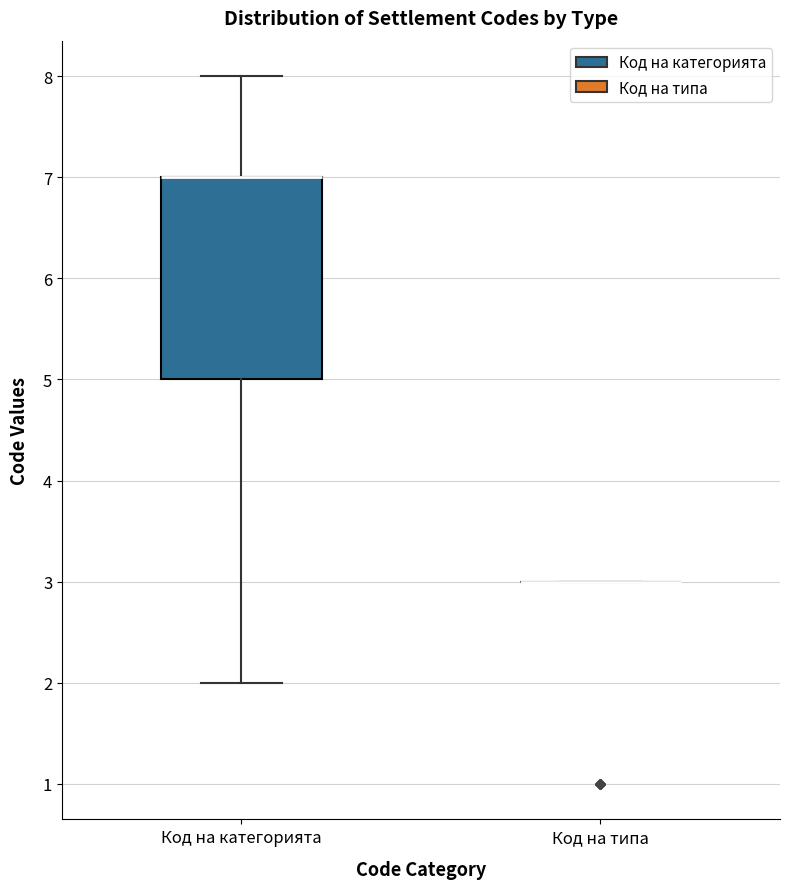

Reading left to right, read every box against the y-axis: the position of its median line, the range the box covers, and the ends of its whiskers. The values are not printed on the chart, so give them approximately, as read against the axis.

Код на категорията: median 7 (drawn on the box's upper edge), box 5 to 7, whiskers 2 to 8
Код на типа: box collapsed to a line at 3, whiskers 3 to 3